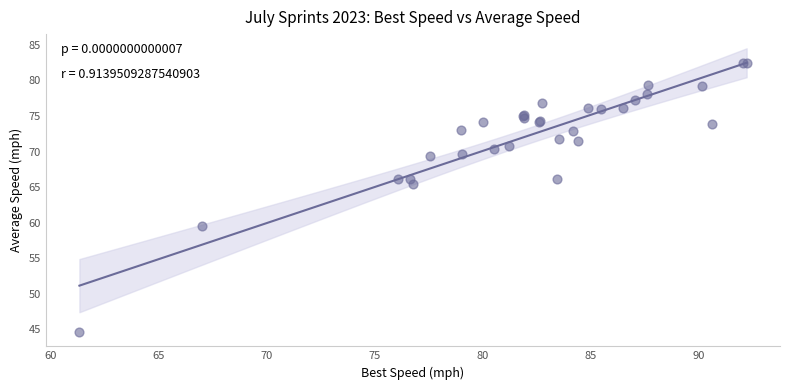

What Y value in the scatter plot is closest to 63?

65.4